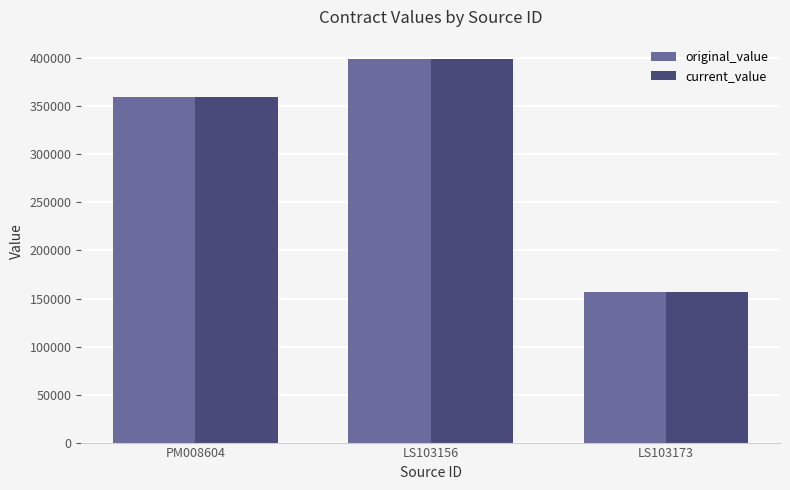

At which label does original_value reach its peak?

LS103156